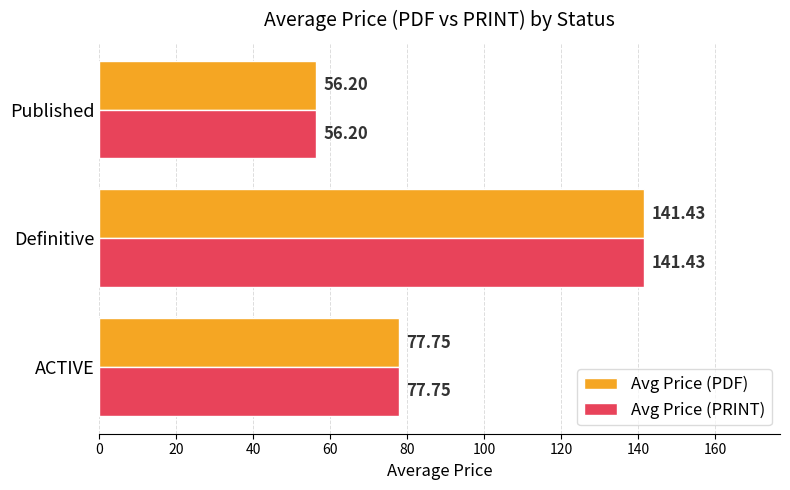

Which category has the lowest value across all series?

Published